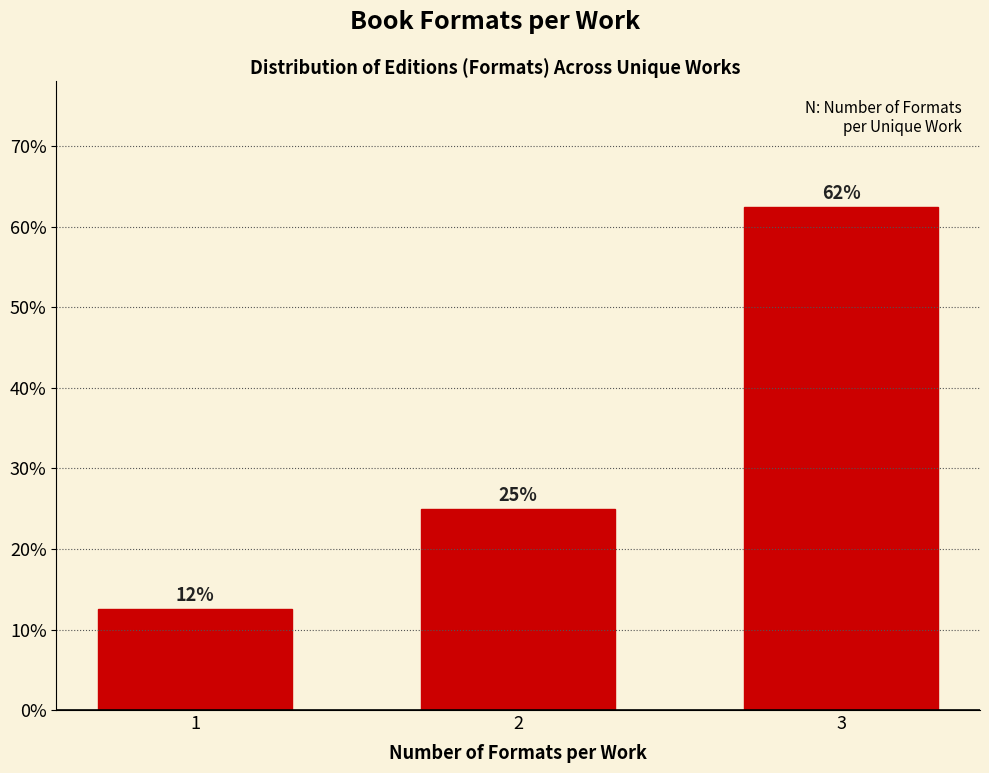

Does the chart contain any negative values?

No